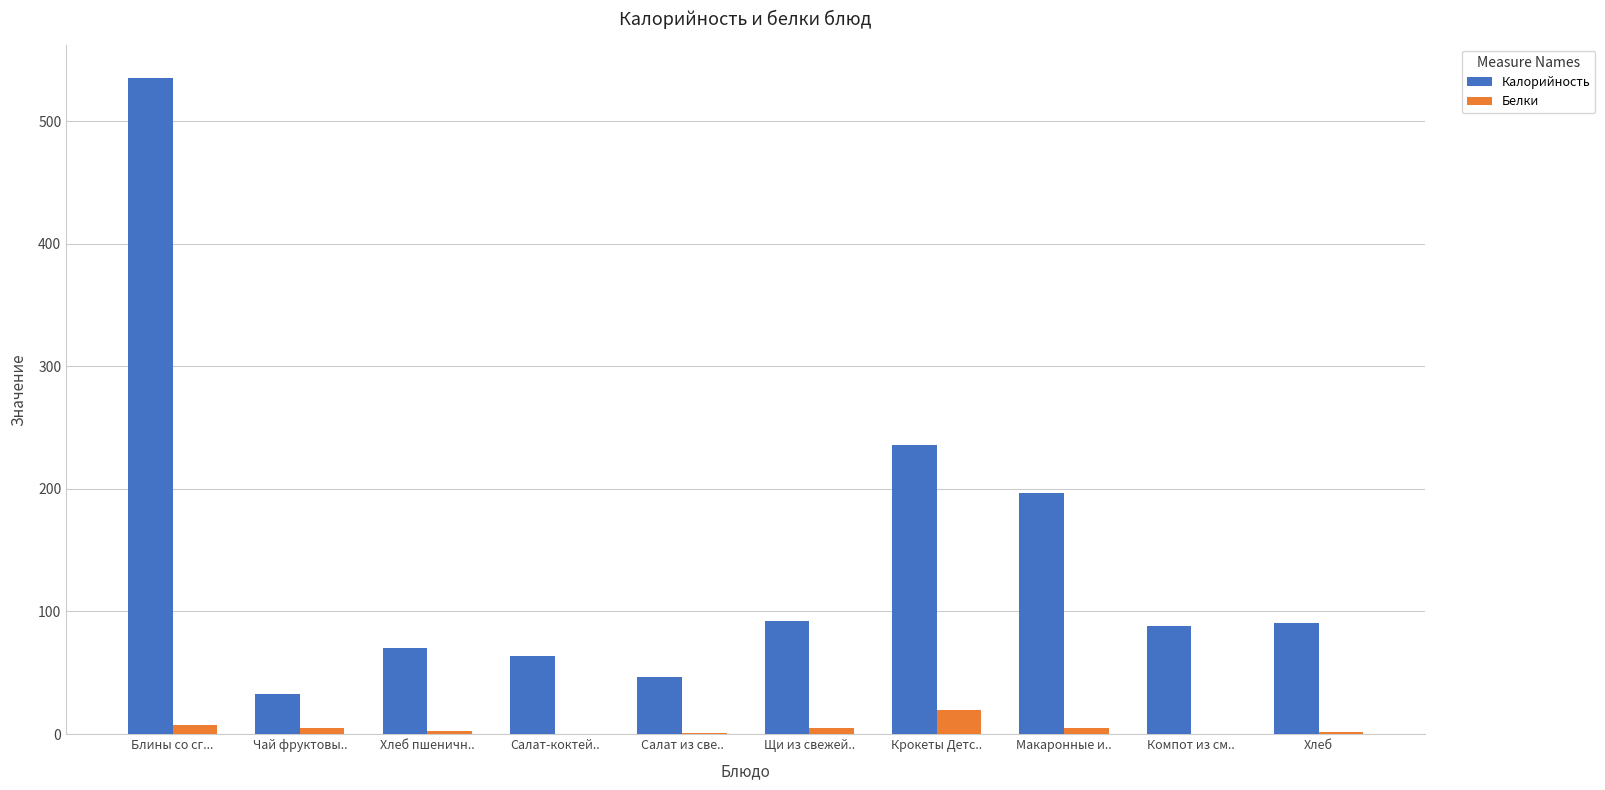

Is it true that Калорийность equals 46.8 at Салат из све..?

True